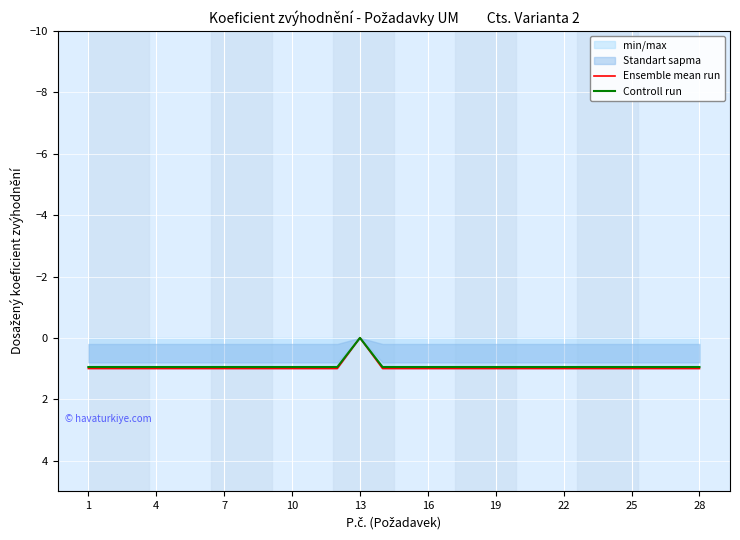

The value of Ensemble mean run at 19 is 1.0. True or false?

True